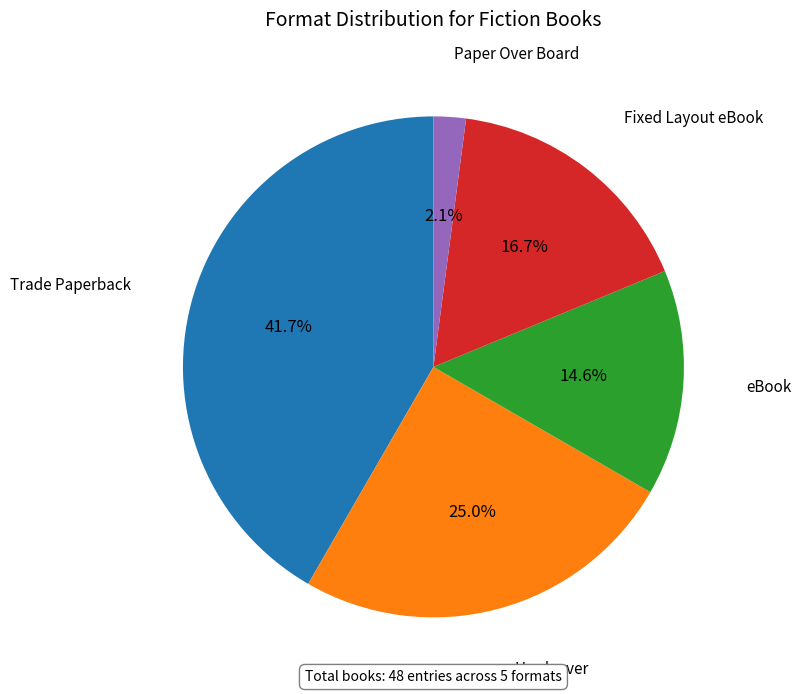

Is there a majority slice in this chart?

No